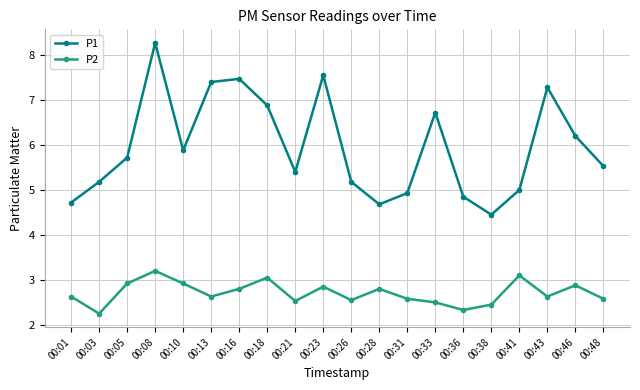

How many series are shown in this chart?

2